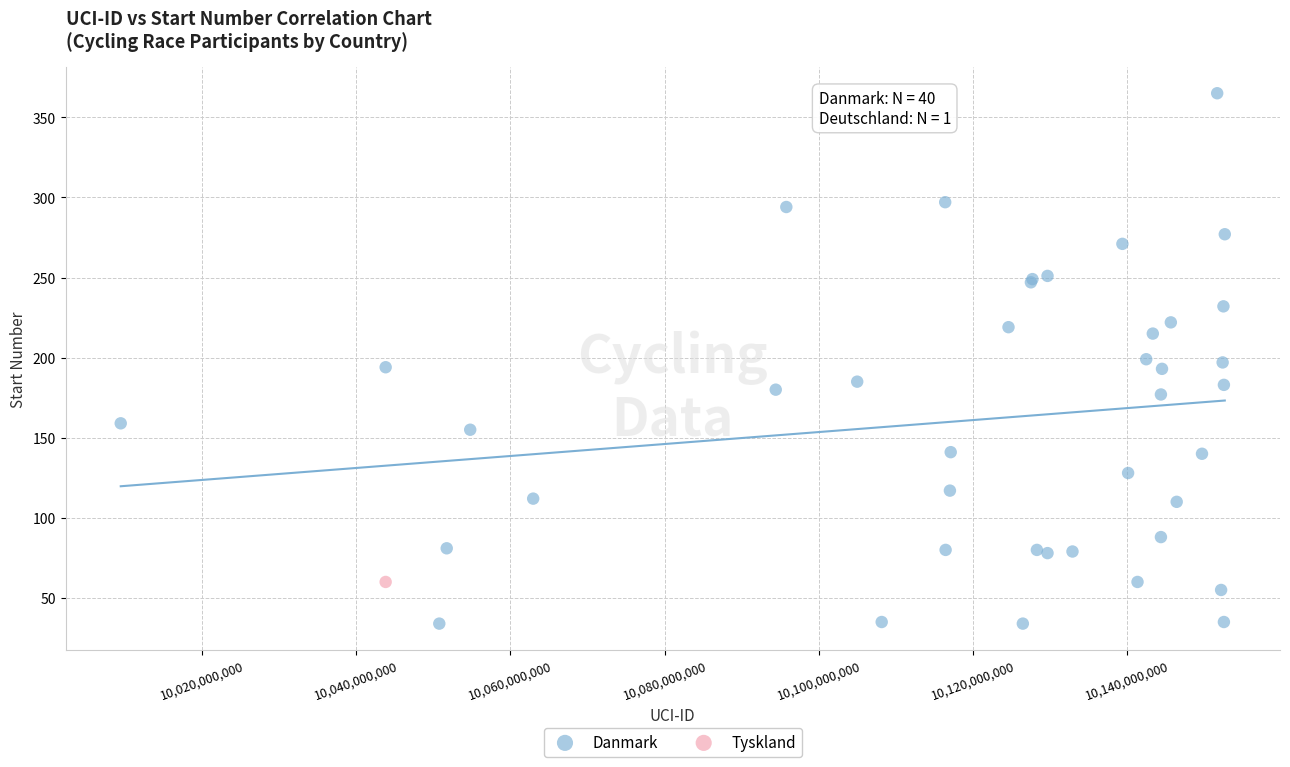

What are all the series names shown in the legend?

Danmark, Tyskland